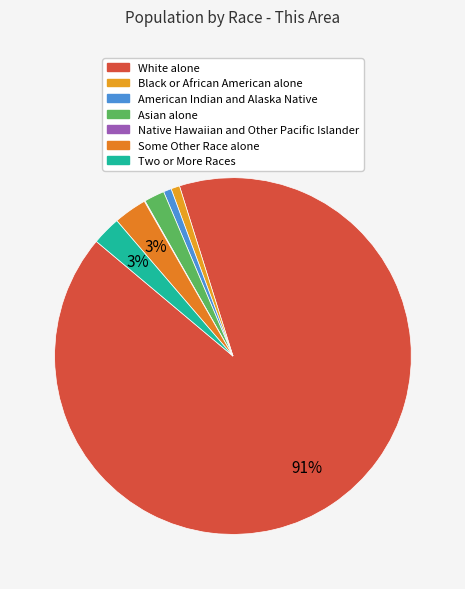

What is the majority slice?

White alone